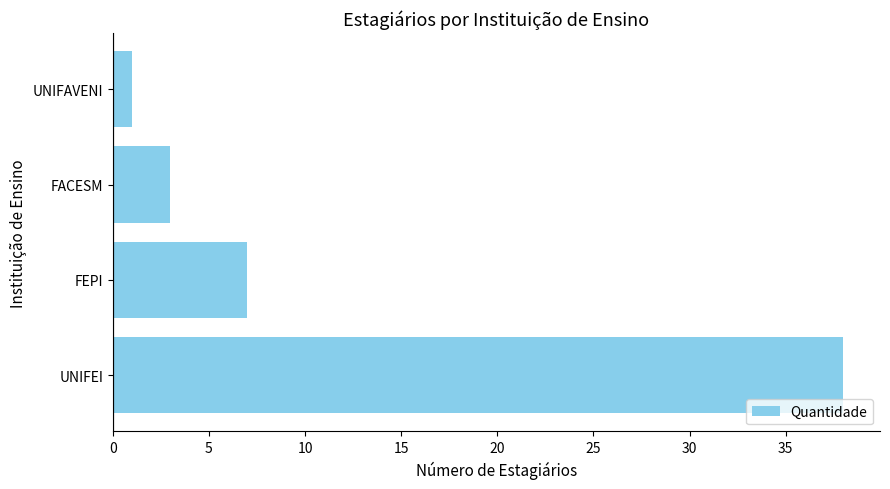

Rank the categories by value from highest to lowest.

UNIFEI, FEPI, FACESM, UNIFAVENI